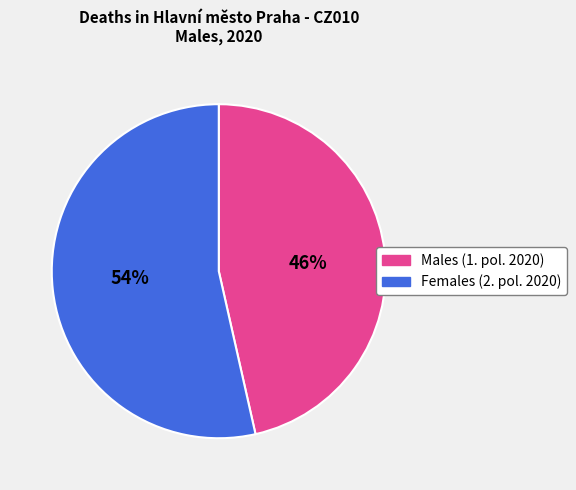

Do 46% and 54% together represent more than half of the pie?

Yes